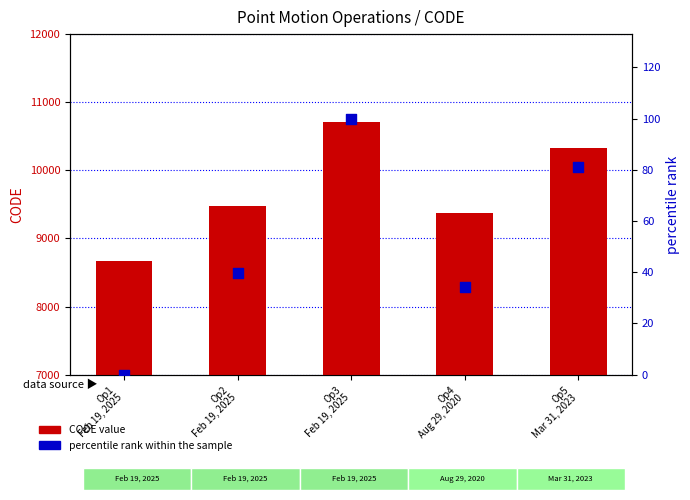

Which series contains the highest Y value?

CODE (numeric)